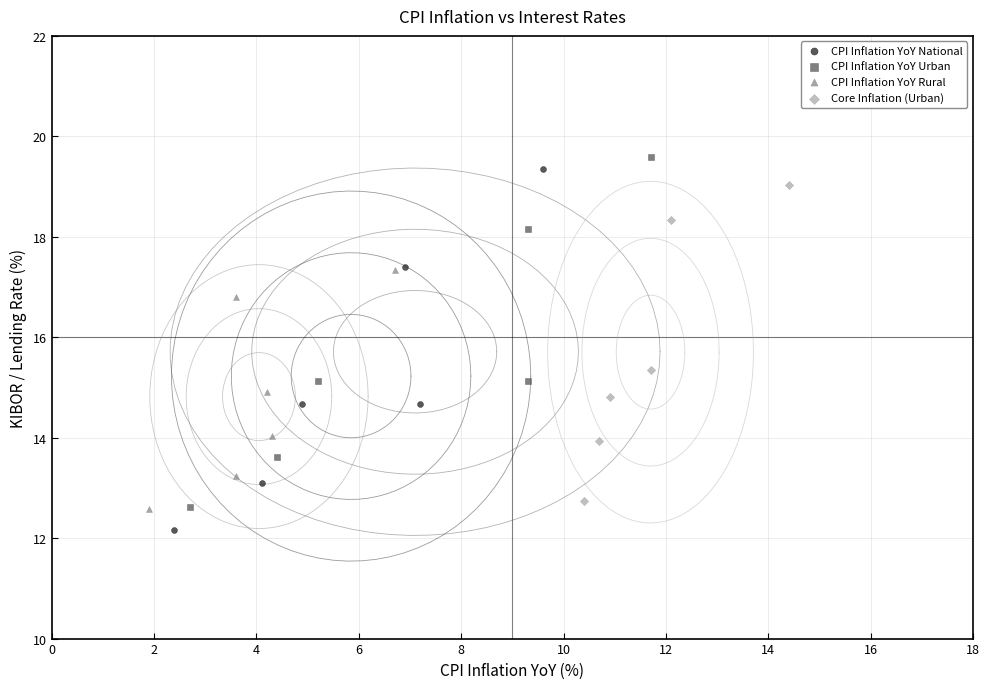

Which series has the widest spread of Y values?

CPI Inflation YoY National